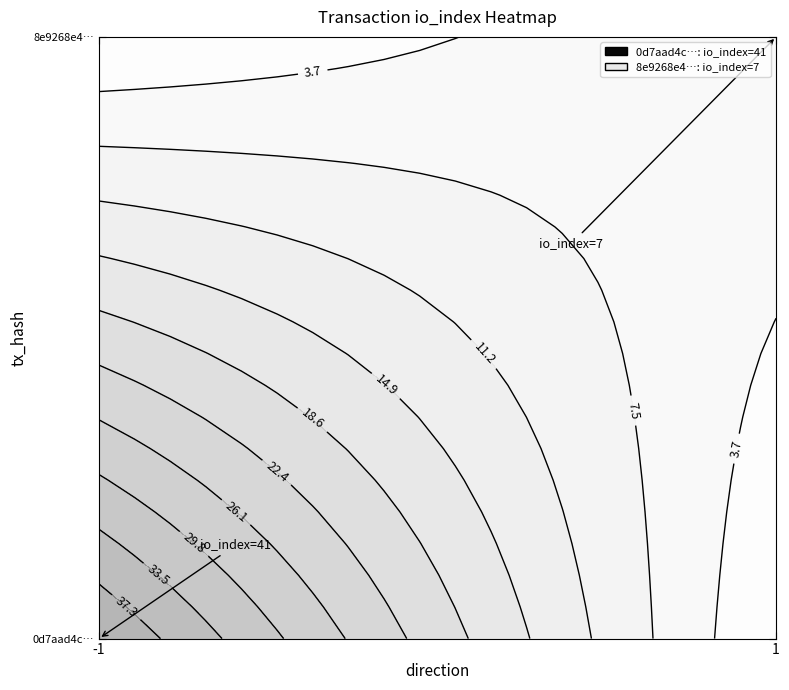

Rank the series by their average value, from lowest to highest.

8e9268e4…, 0d7aad4c…